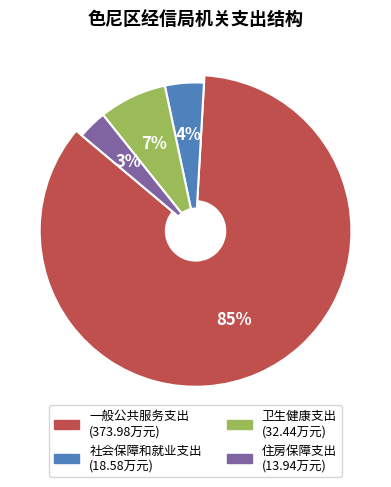

Is it true that 一般公共服务支出 is 78% of the pie?

False